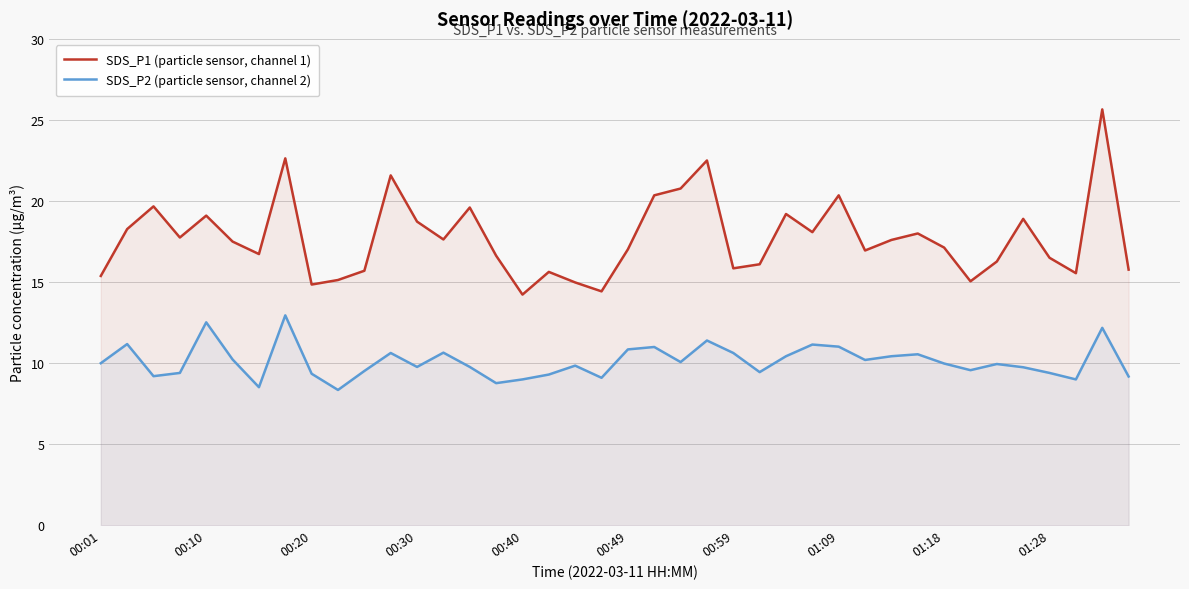

Does the chart display data point markers on the line(s)?

No